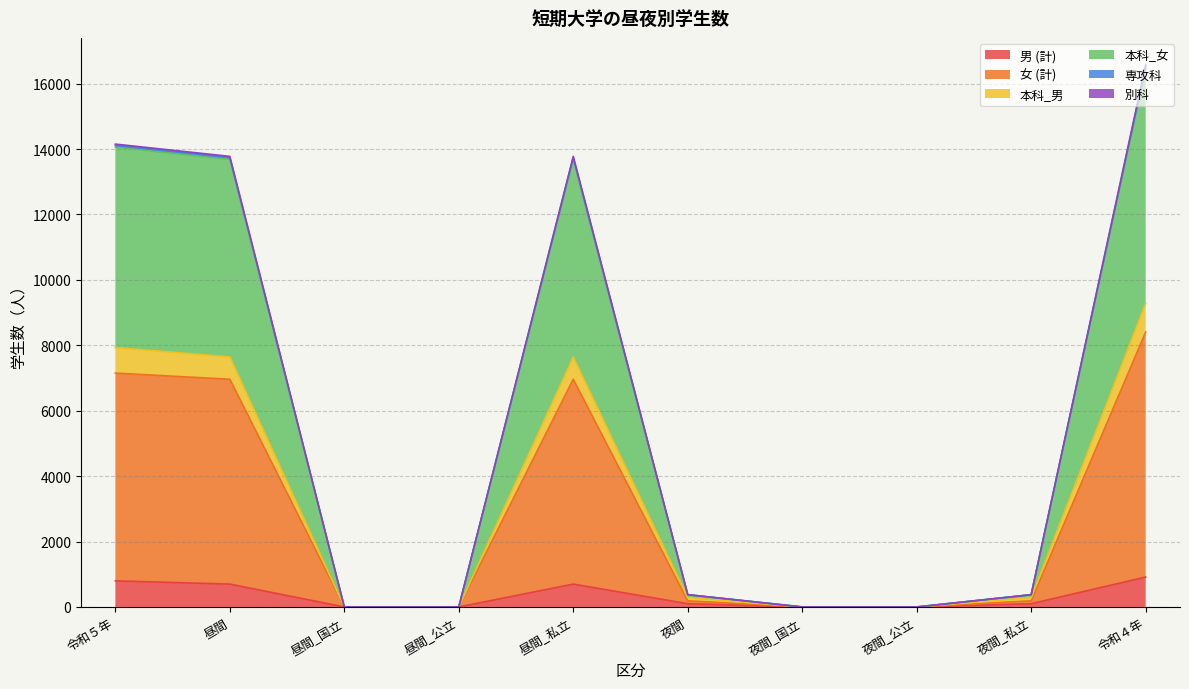

What are all the series names shown in the legend?

男 (計), 女 (計), 本科_男, 本科_女, 専攻科, 別科